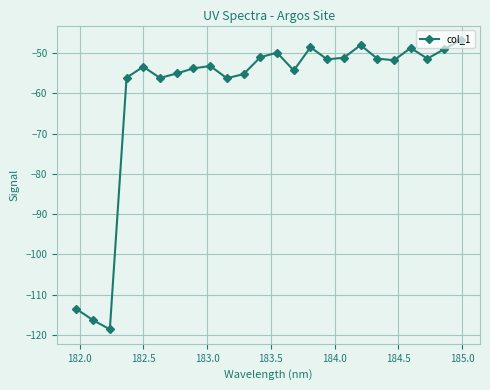

What is the difference between the maximum and minimum values?

71.9